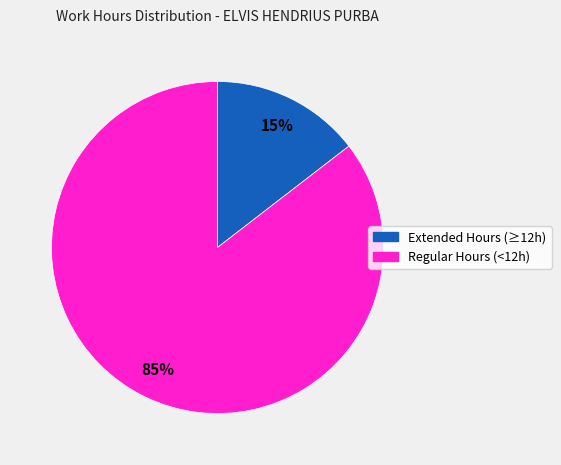

To the nearest percent, what is the average slice percentage?

50%